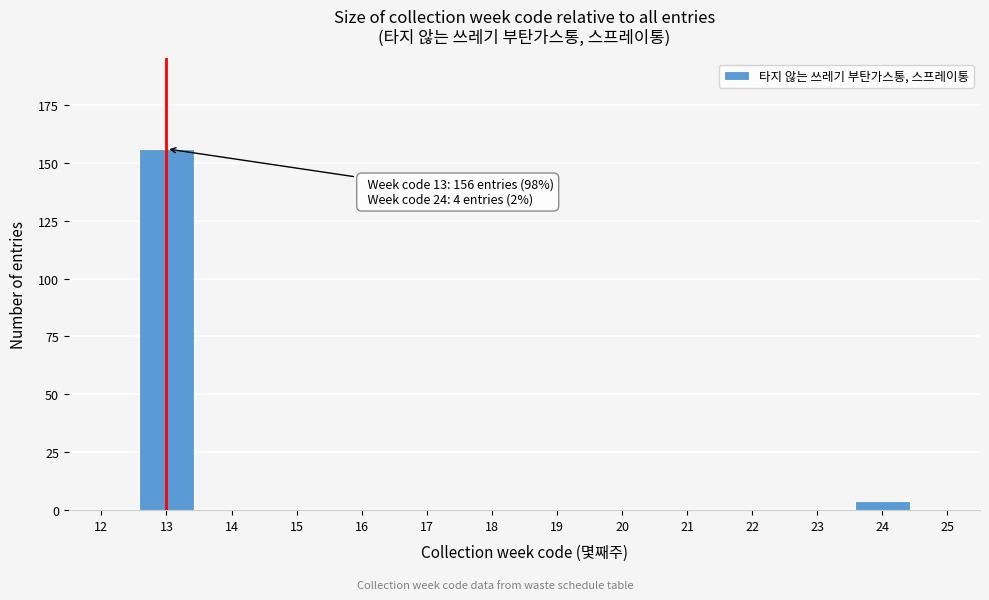

Reading left to right, list all the values displayed in this chart.

12=0	13=156	14=0	15=0	16=0	17=0	18=0	19=0	20=0	21=0	22=0	23=0	24=4	25=0